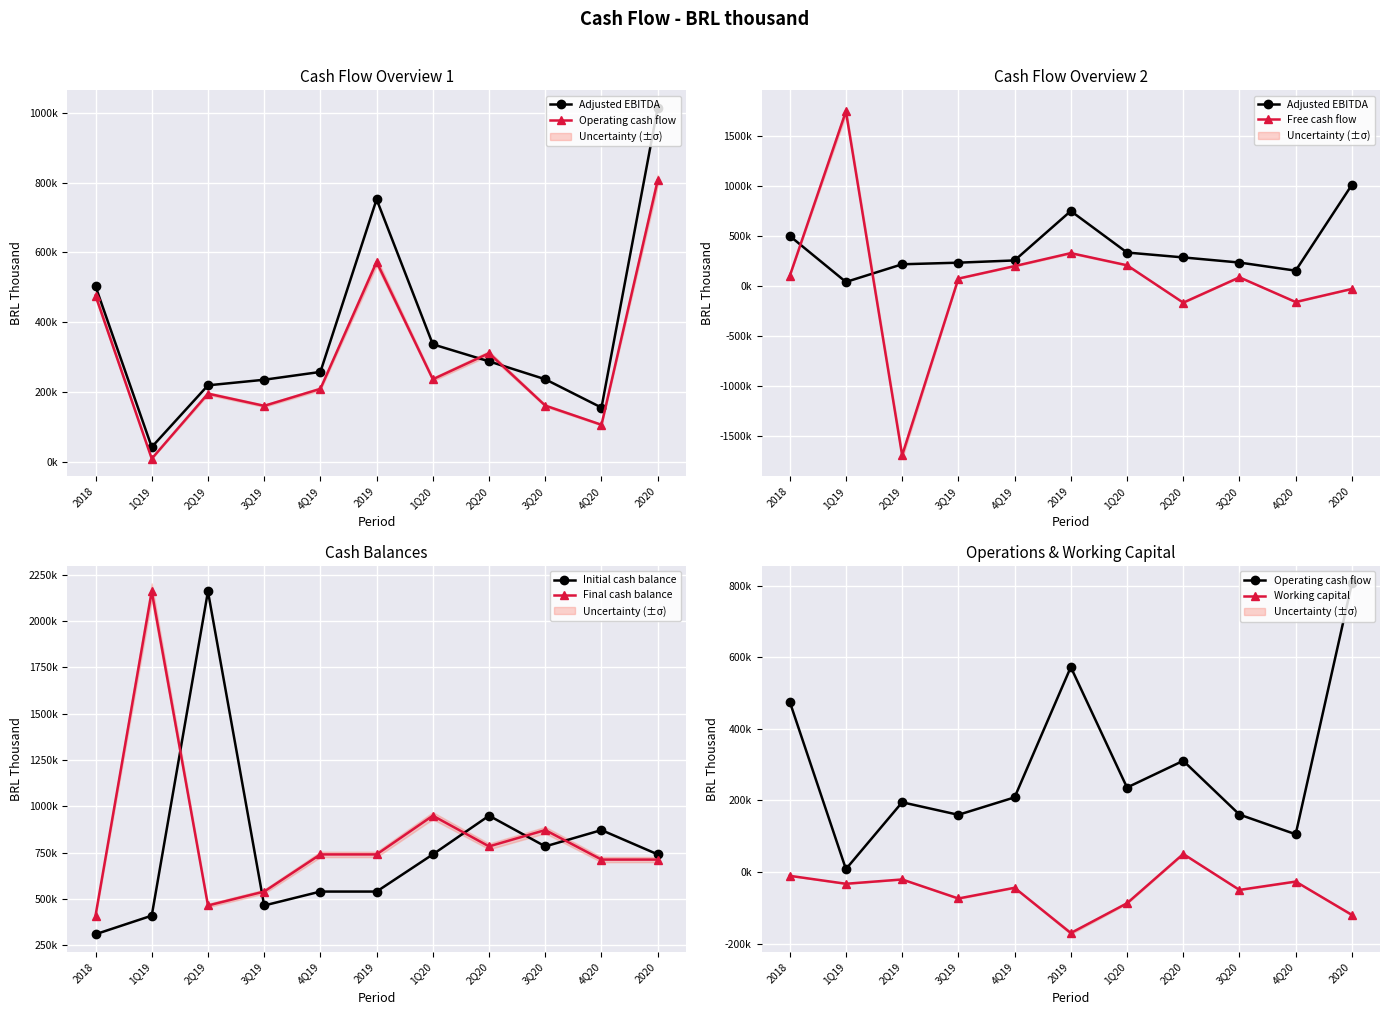

Between which two adjacent categories do Adjusted EBITDA and Initial cash balance first intersect?

2018 and 1Q19